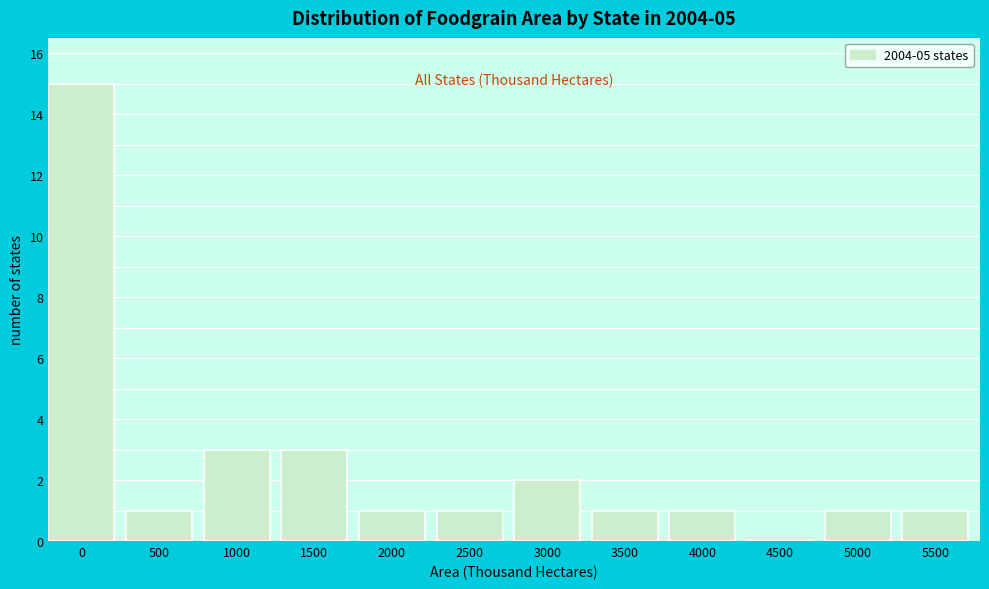

Reading right to left, list all the values displayed in this chart.

5500=1	5000=1	4500=0	4000=1	3500=1	3000=2	2500=1	2000=1	1500=3	1000=3	500=1	0=15